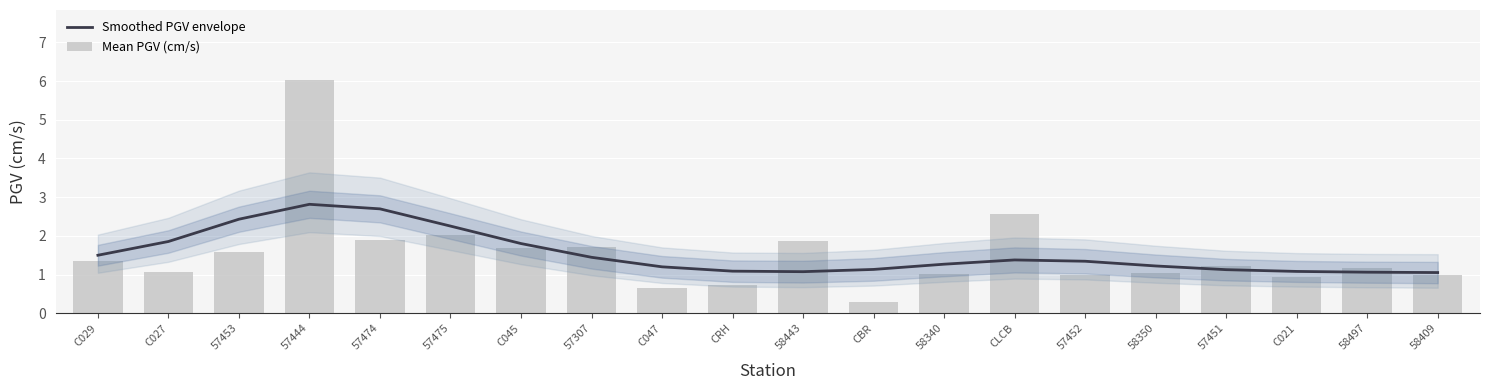

What is the label of the 20th bar from the left?

58409